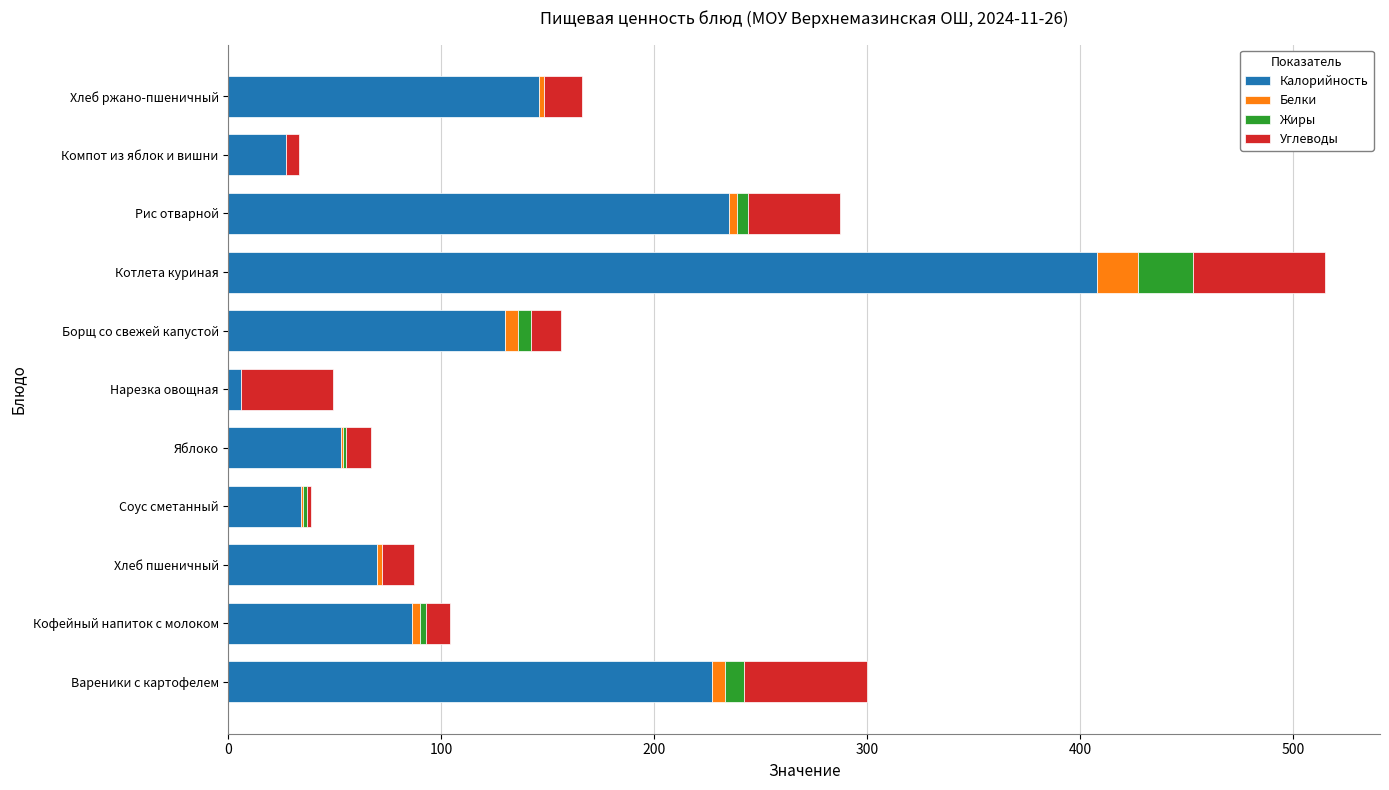

What is the sum of all Калорийность values?

1422